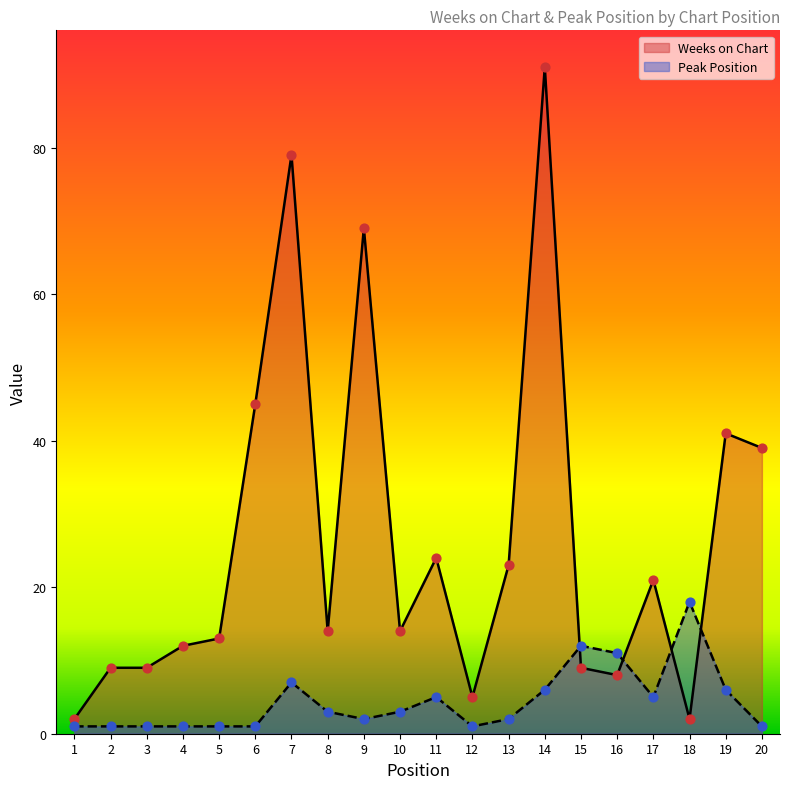

Which series reaches the minimum Y coordinate?

Peak Position